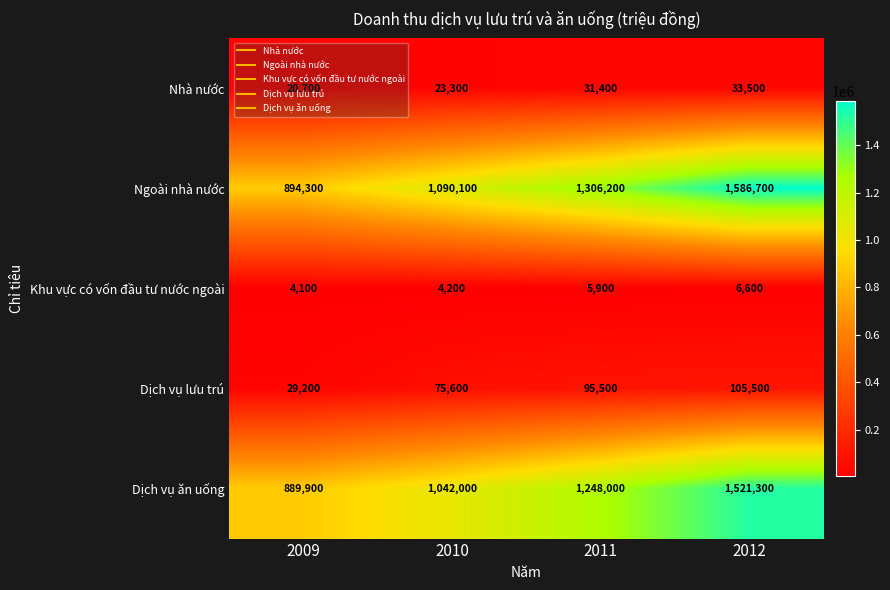

What is the difference between the highest and lowest values at 2010?

1085900